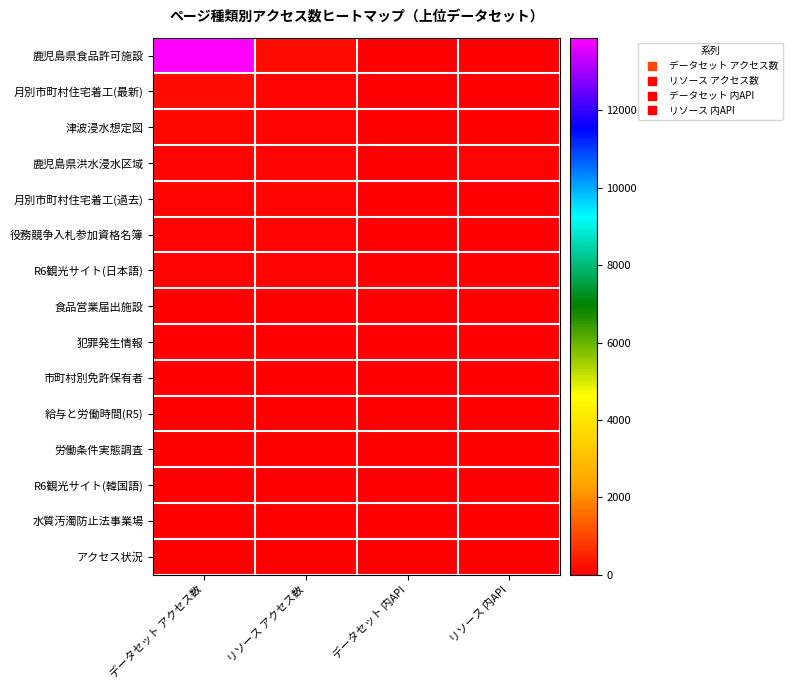

Reading right to left, what are all the values shown in this chart?

鹿児島県食品許可施設: リソース 内API=0	データセット 内API=0	リソース アクセス数=168	データセット アクセス数=13880
月別市町村住宅着工(最新): リソース 内API=0	データセット 内API=0	リソース アクセス数=100	データセット アクセス数=180
津波浸水想定図: リソース 内API=0	データセット 内API=0	リソース アクセス数=96	データセット アクセス数=120
鹿児島県洪水浸水区域: リソース 内API=76	データセット 内API=0	リソース アクセス数=78	データセット アクセス数=107
月別市町村住宅着工(過去): リソース 内API=0	データセット 内API=0	リソース アクセス数=65	データセット アクセス数=71
役務競争入札参加資格名簿: リソース 内API=0	データセット 内API=0	リソース アクセス数=62	データセット アクセス数=65
R6観光サイト(日本語): リソース 内API=0	データセット 内API=0	リソース アクセス数=56	データセット アクセス数=62
食品営業届出施設: リソース 内API=0	データセット 内API=0	リソース アクセス数=53	データセット アクセス数=52
犯罪発生情報: リソース 内API=0	データセット 内API=0	リソース アクセス数=51	データセット アクセス数=48
市町村別免許保有者: リソース 内API=0	データセット 内API=0	リソース アクセス数=43	データセット アクセス数=46
給与と労働時間(R5): リソース 内API=0	データセット 内API=0	リソース アクセス数=37	データセット アクセス数=45
労働条件実態調査: リソース 内API=0	データセット 内API=0	リソース アクセス数=37	データセット アクセス数=39
R6観光サイト(韓国語): リソース 内API=0	データセット 内API=0	リソース アクセス数=34	データセット アクセス数=35
水質汚濁防止法事業場: リソース 内API=0	データセット 内API=0	リソース アクセス数=29	データセット アクセス数=32
アクセス状況: リソース 内API=0	データセット 内API=0	リソース アクセス数=27	データセット アクセス数=30